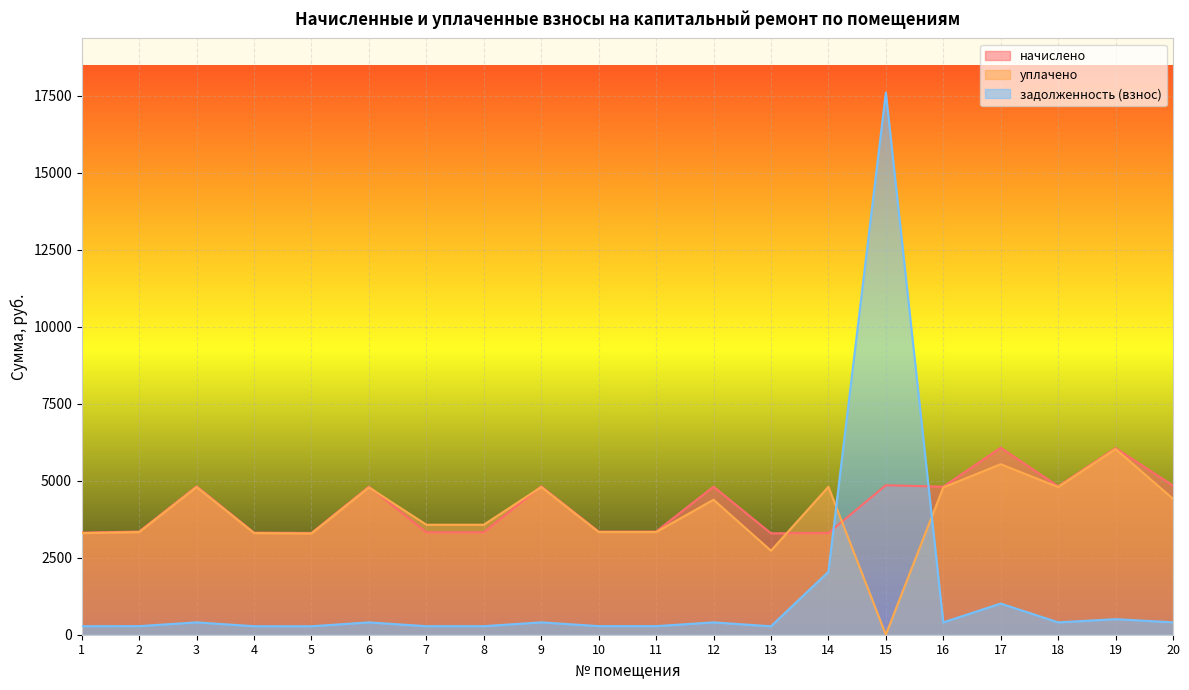

Is it true that начислено equals 4851.2 at 15?

True